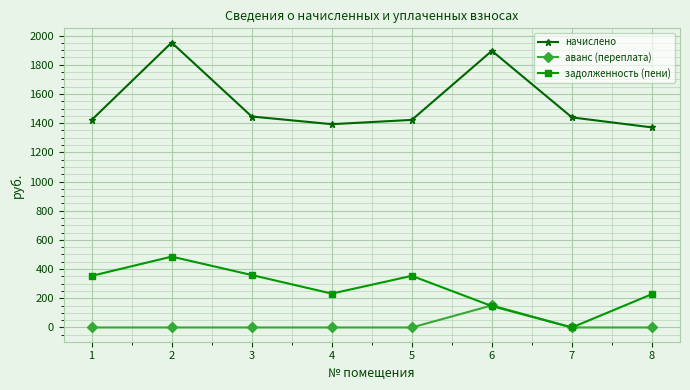

How many values in the аванс (переплата) series exceed 0?

1